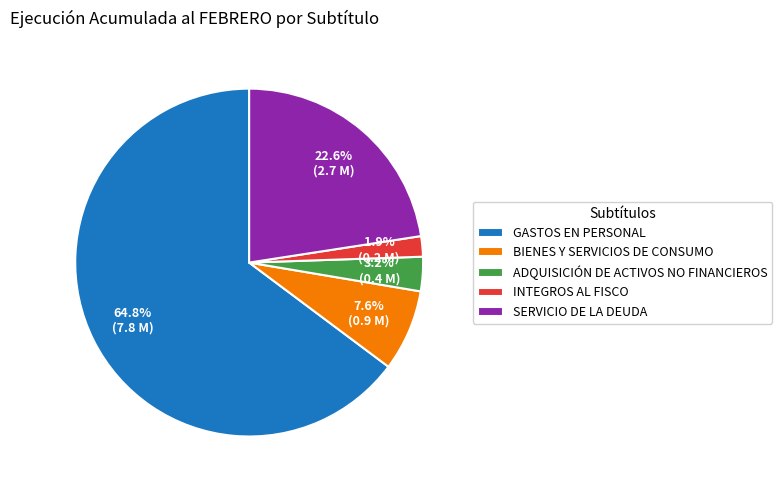

To the nearest percent, what is the difference between the largest and smallest slice percentages?

63%